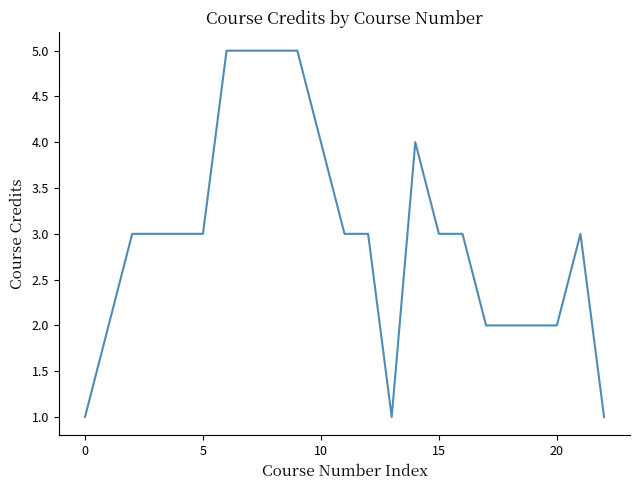

What is the difference between the maximum and minimum values?

4